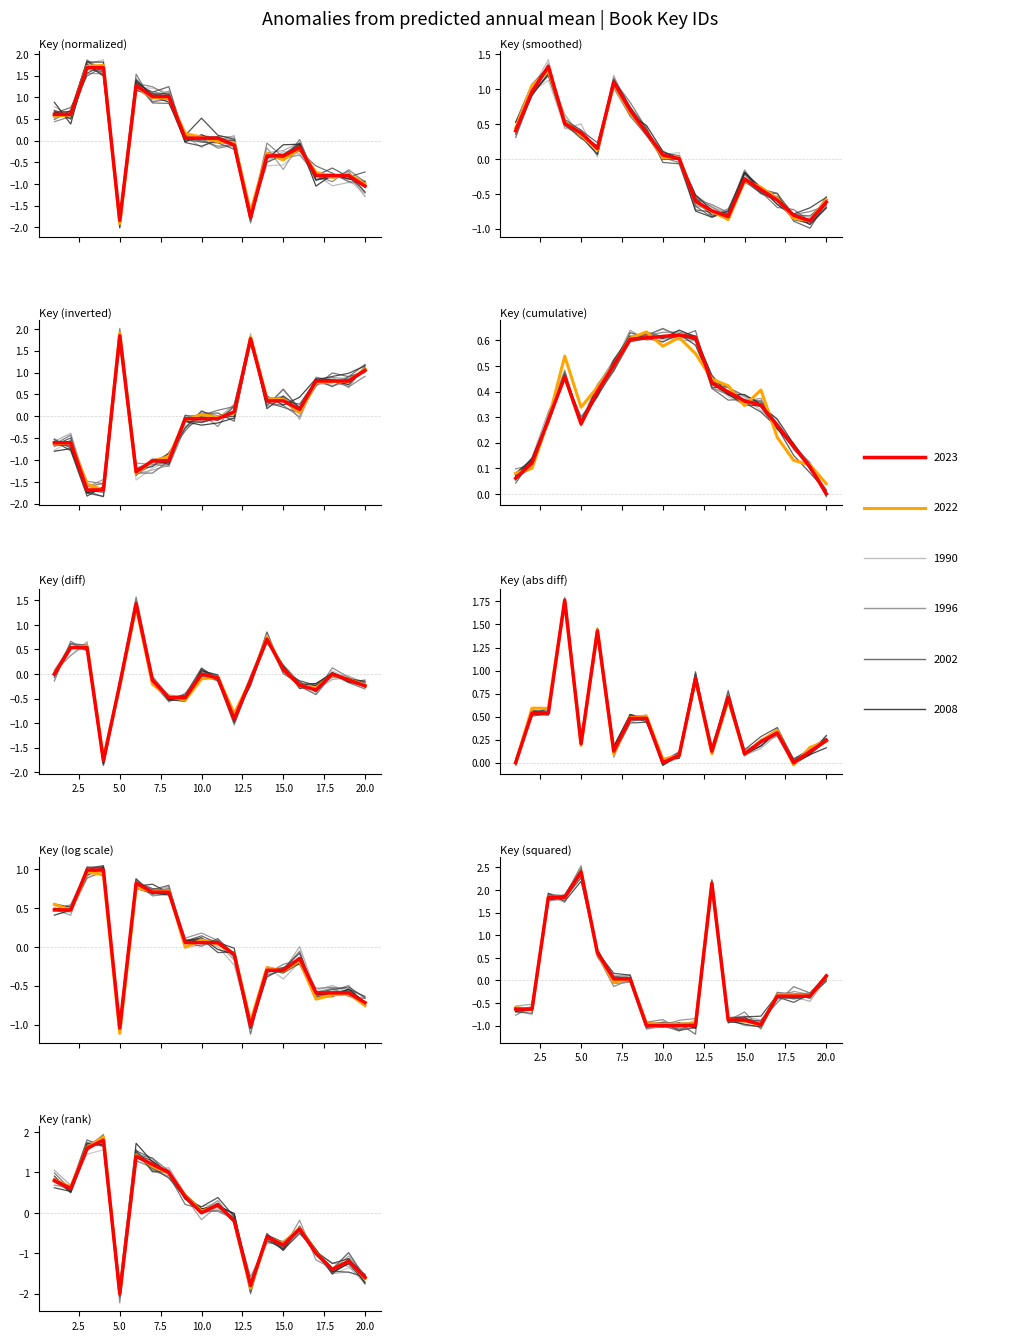

At which category does the chart reach its minimum across all series?

5